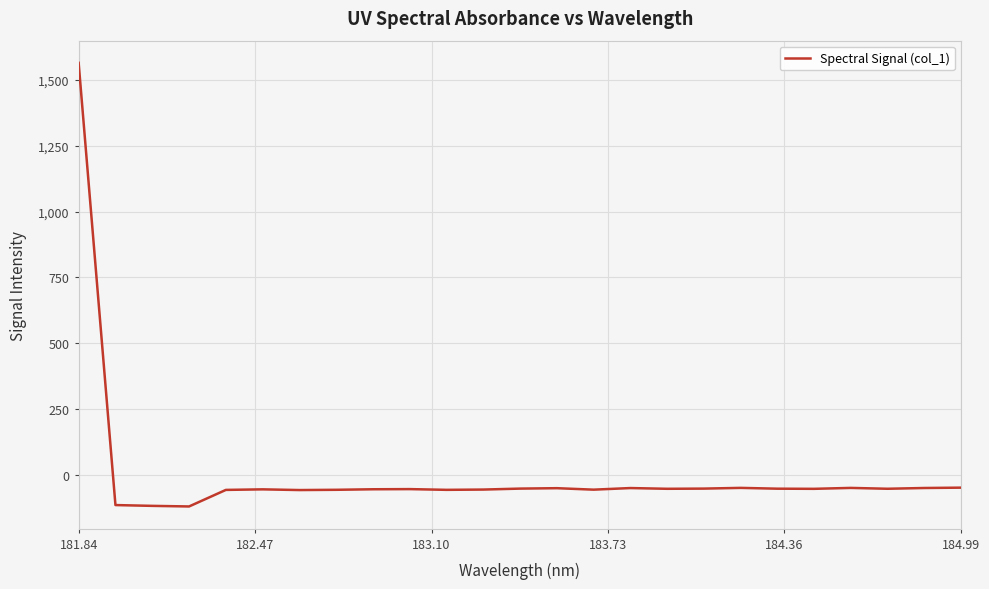

What is the greatest value displayed?

1564.3